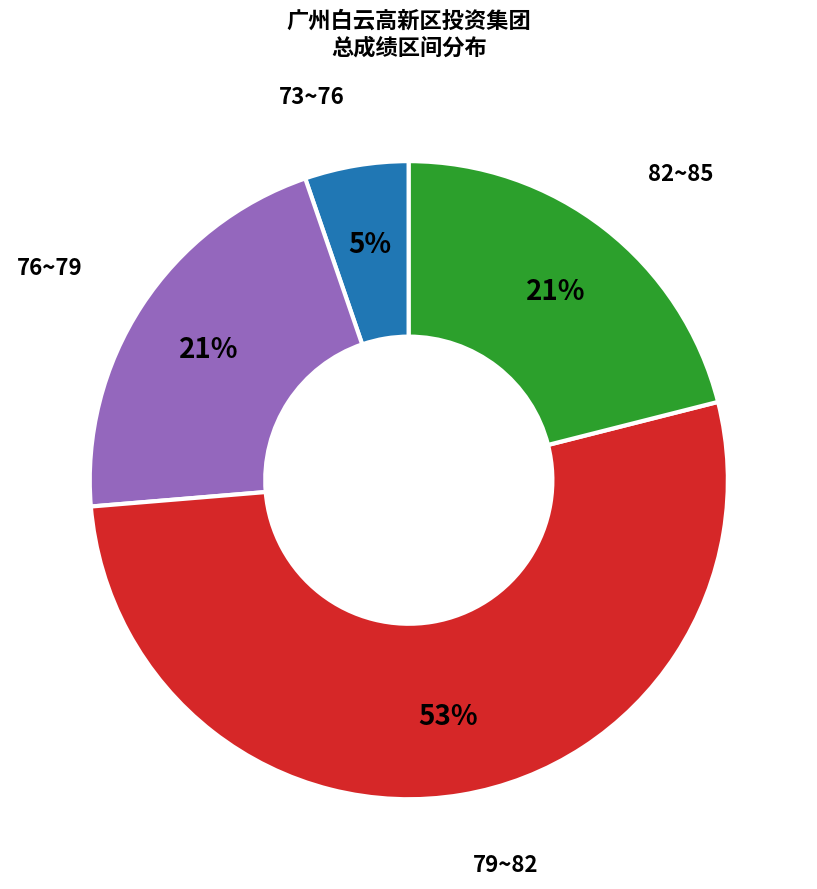

Does any single category account for the majority?

Yes